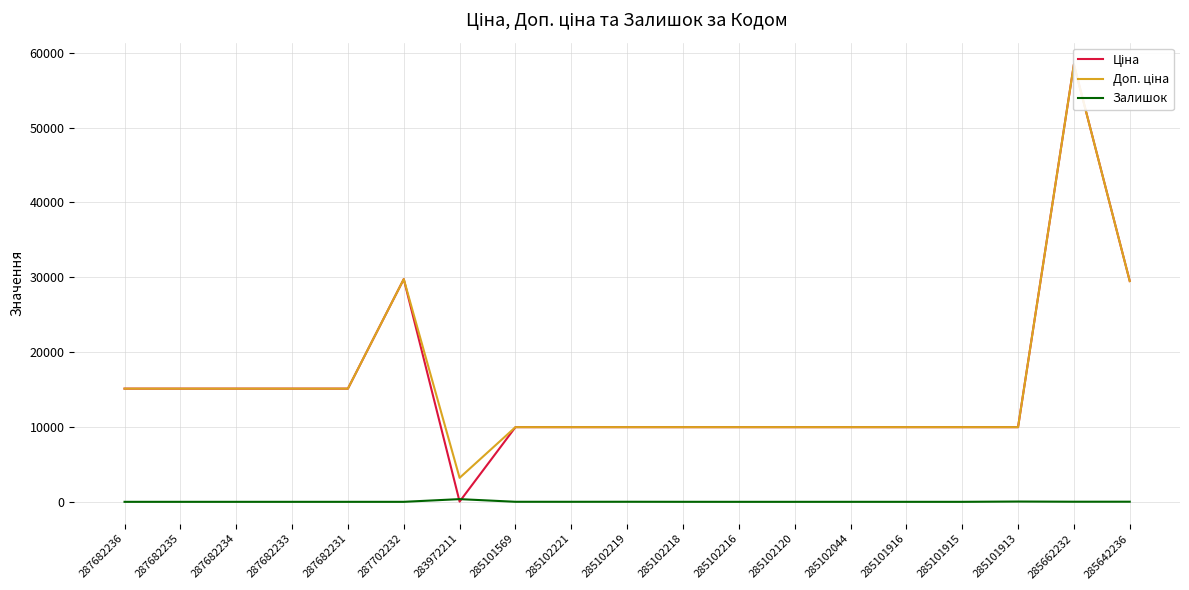

What is the average value of the Ціна series?

15423.5